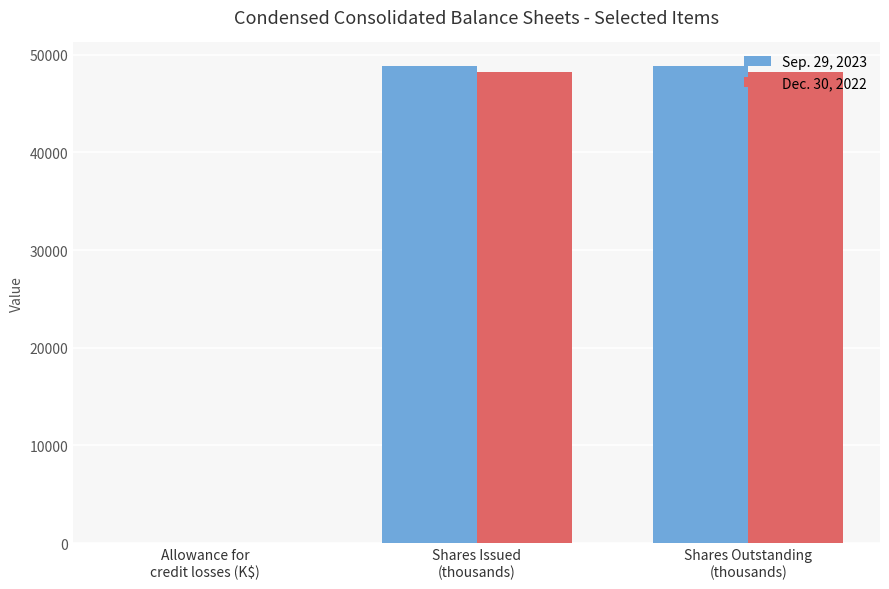

Between Allowance for
credit losses (K$) and Shares Issued
(thousands), which series saw the biggest shift?

Sep. 29, 2023